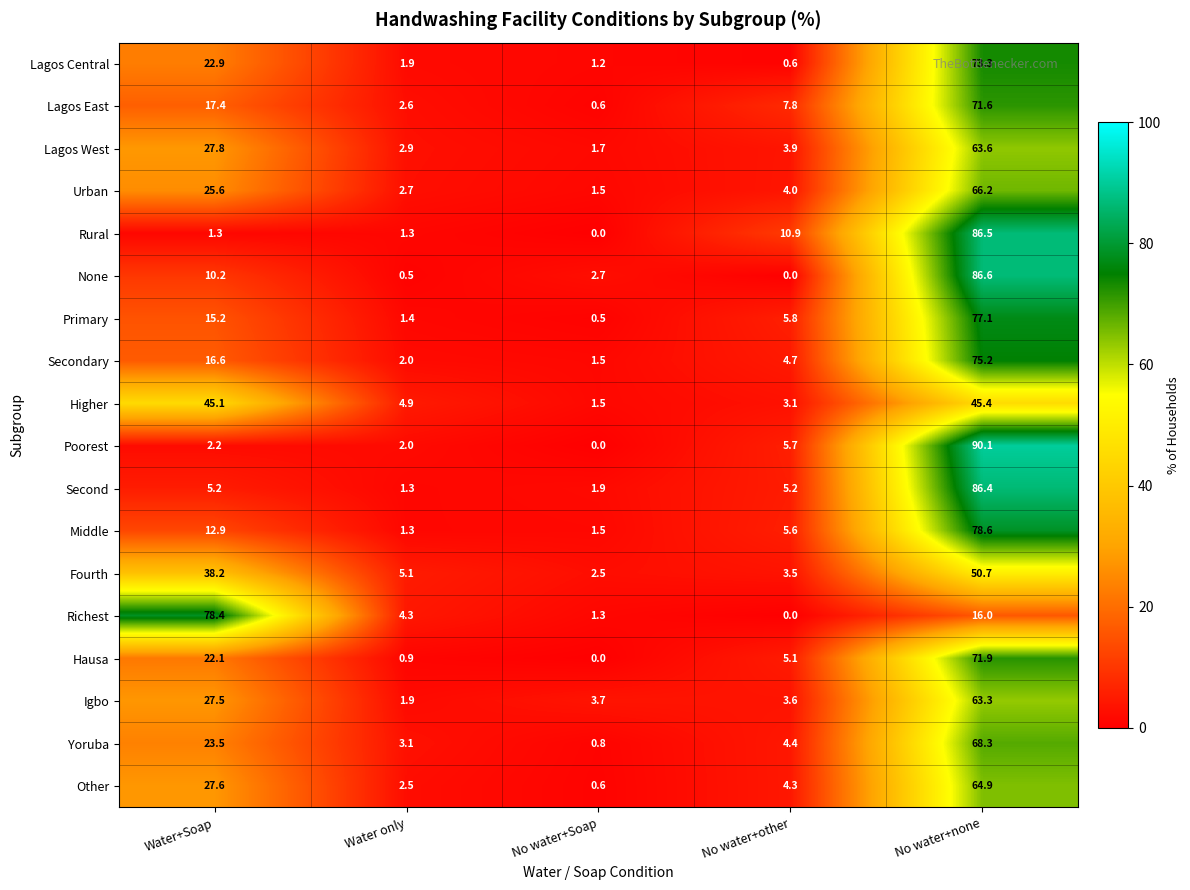

True or false: Lagos West has a value of 1.0 at No water+other.

False